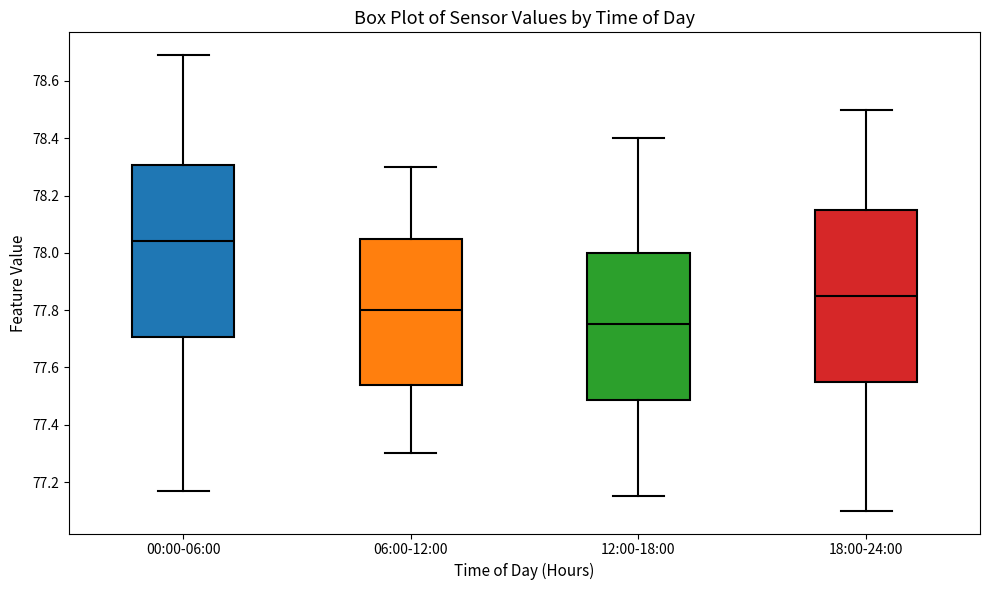

Reading left to right, read every box against the y-axis: the position of its median line, the range the box covers, and the ends of its whiskers. The values are not printed on the chart, so give them approximately, as read against the axis.

00:00-06:00: median 78.04, box 77.70 to 78.30, whiskers 77.18 to 78.70
06:00-12:00: median 77.80, box 77.54 to 78.06, whiskers 77.30 to 78.30
12:00-18:00: median 77.76, box 77.48 to 78.00, whiskers 77.16 to 78.40
18:00-24:00: median 77.86, box 77.56 to 78.16, whiskers 77.10 to 78.50